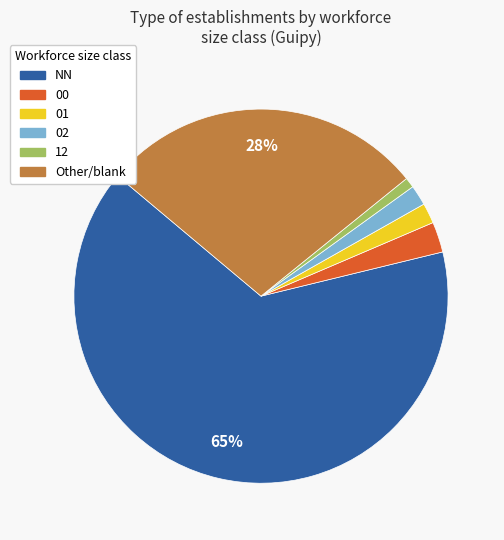

Do 12 and 01 together represent more than half of the pie?

No